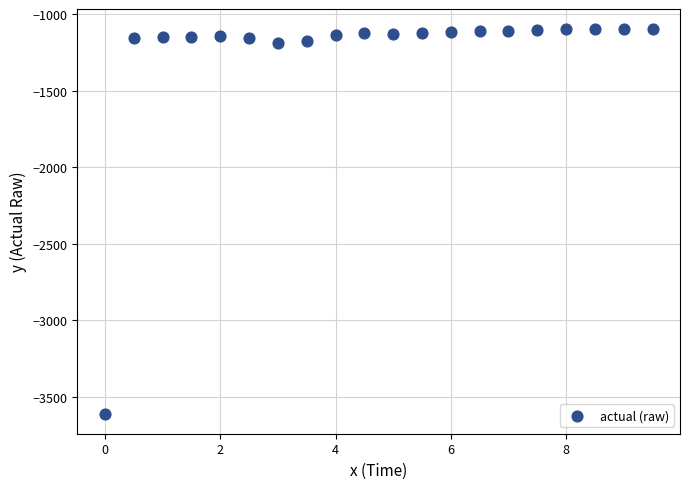

What is the range of Y values (max minus min)?

2521.7